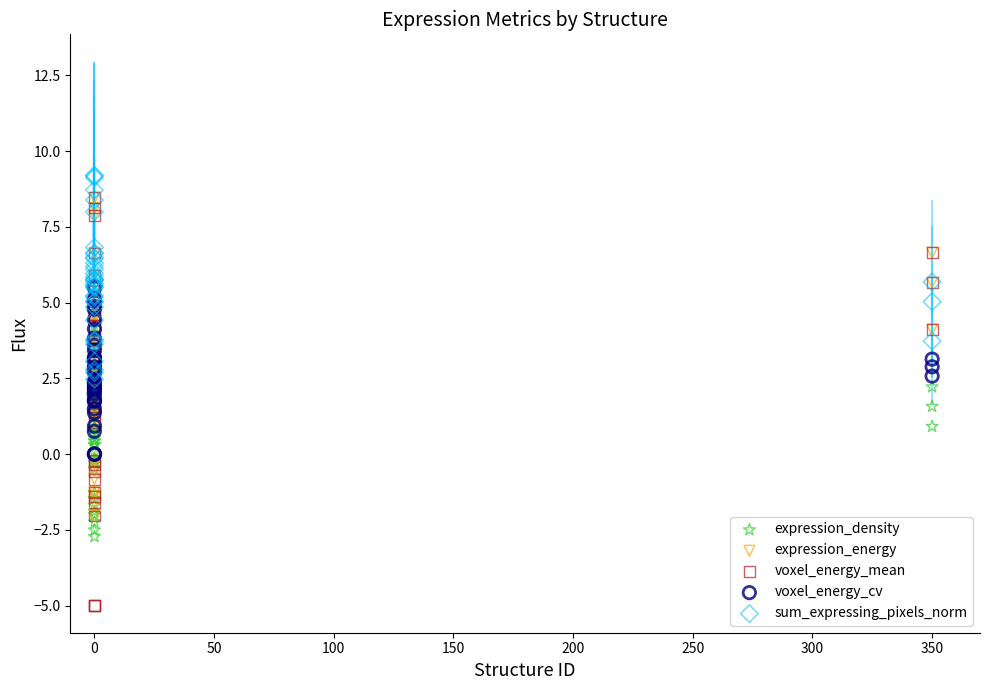

Which series contains the lowest Y value?

voxel_energy_mean